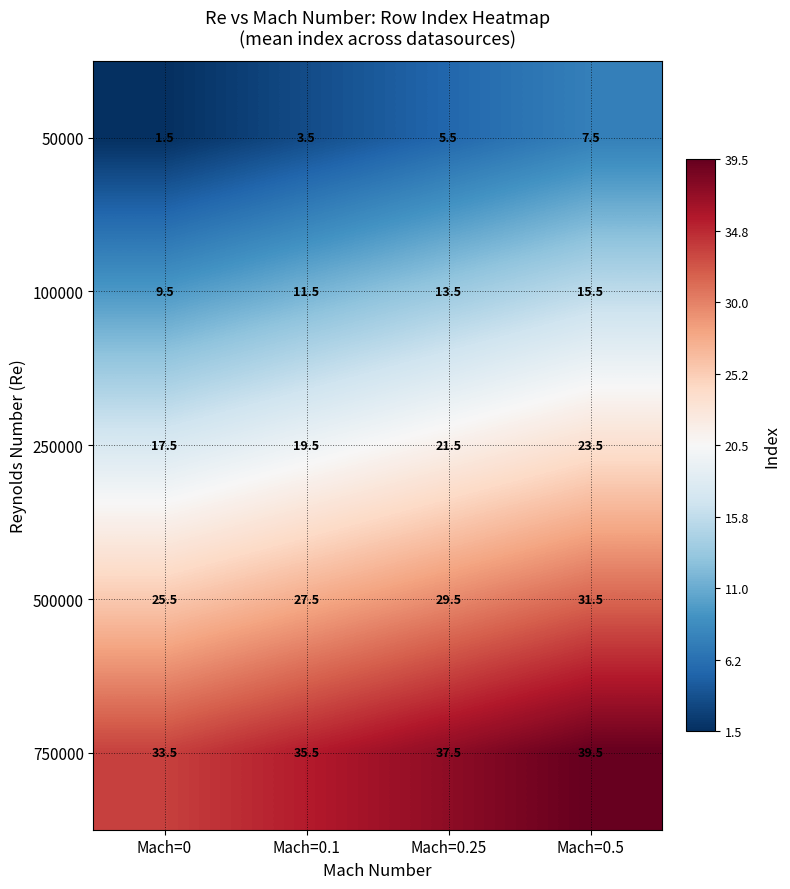

List the series in order of their peak value, lowest first.

50000, 100000, 250000, 500000, 750000